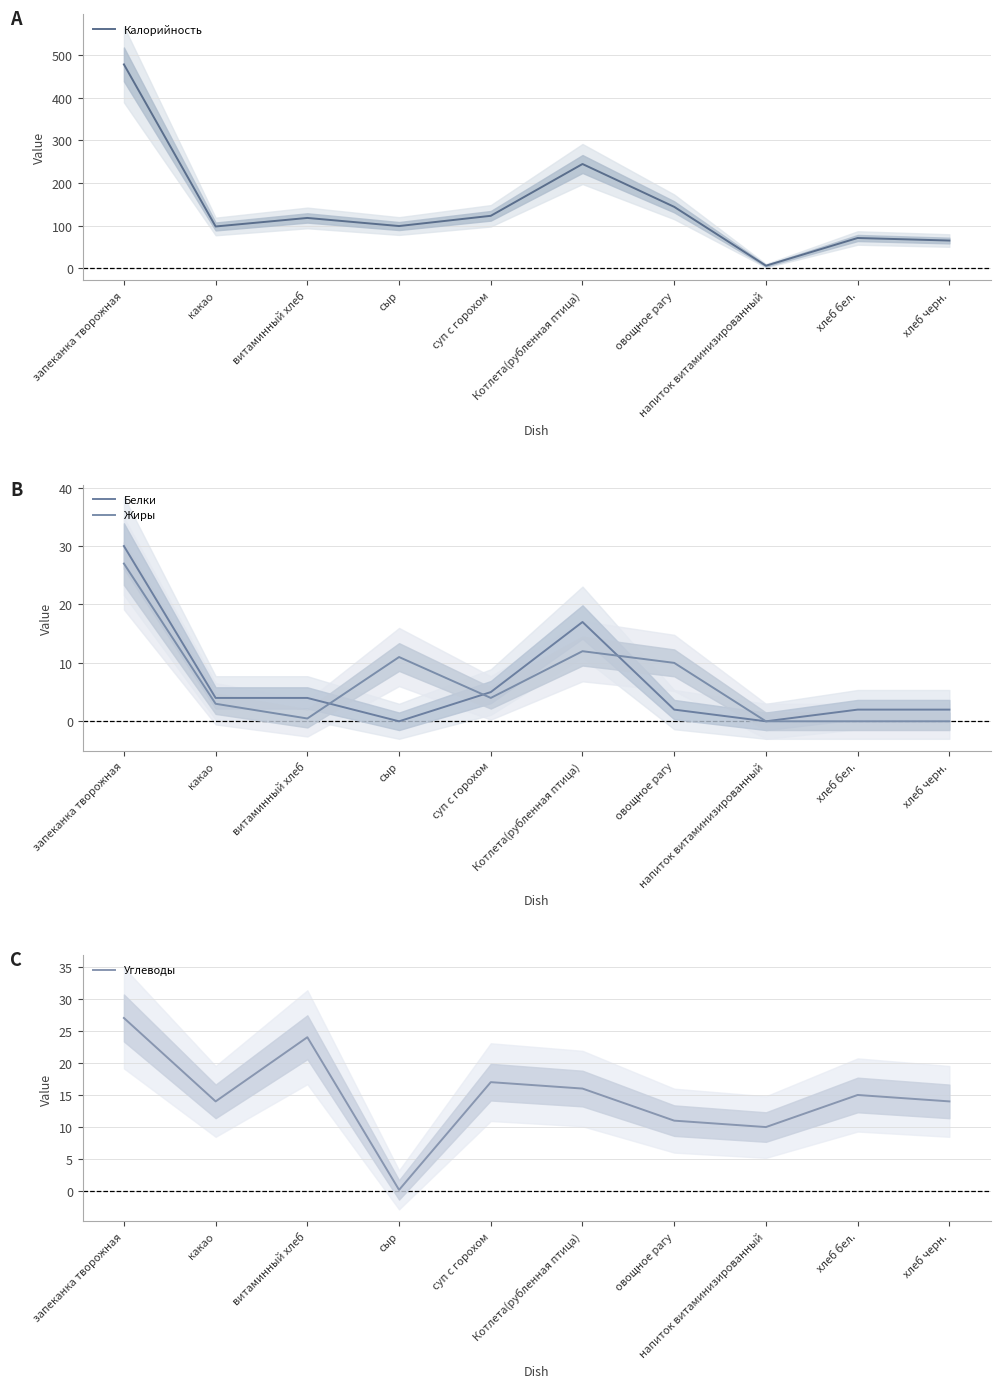

What is the maximum value shown in the chart?

478.0